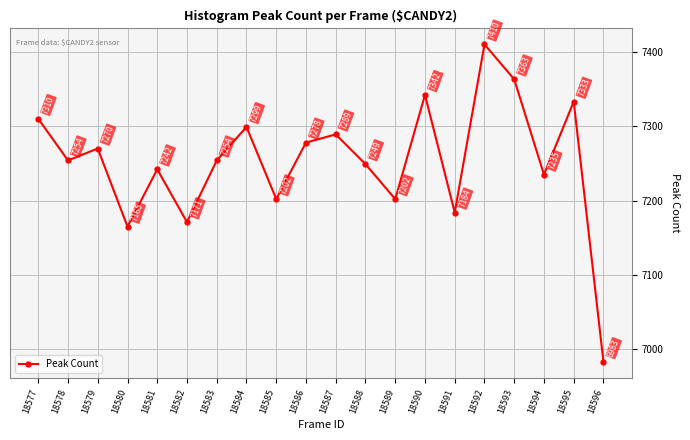

How many interior local valleys (lower than both neighbors) does the data have?

7